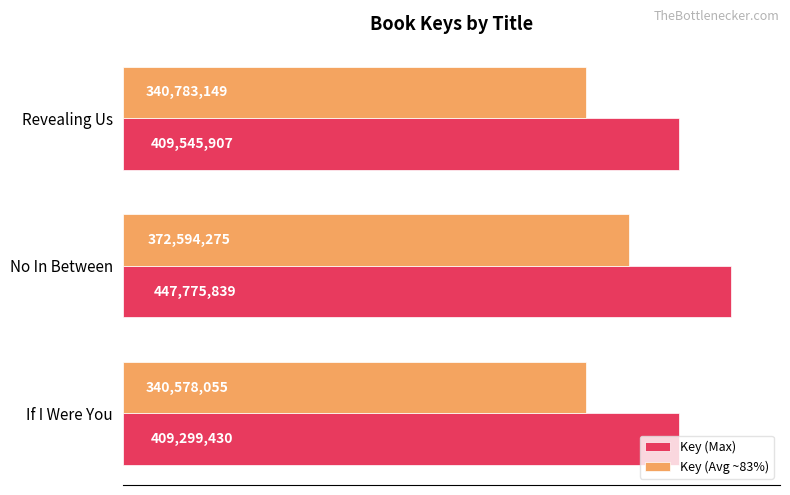

Rank the series by their average value, from highest to lowest.

Key (Max), Key (Avg ~83%)